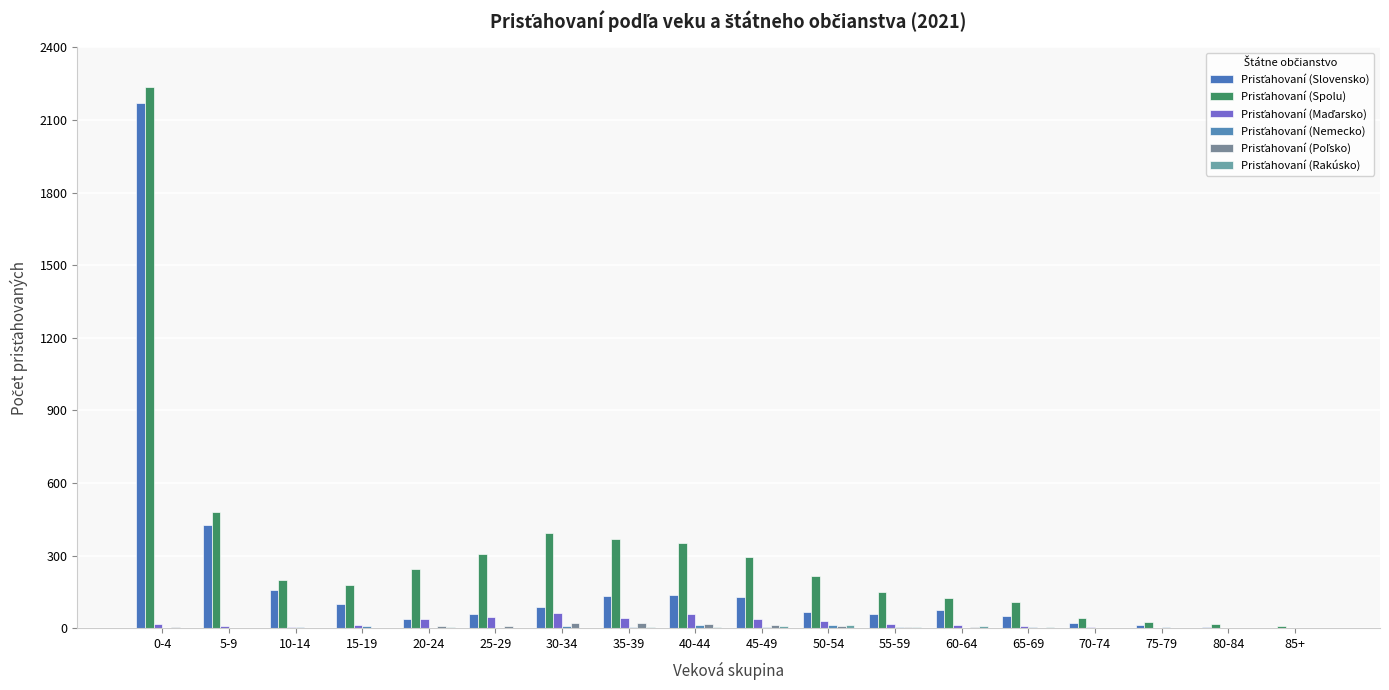

How many series are shown in this chart?

6